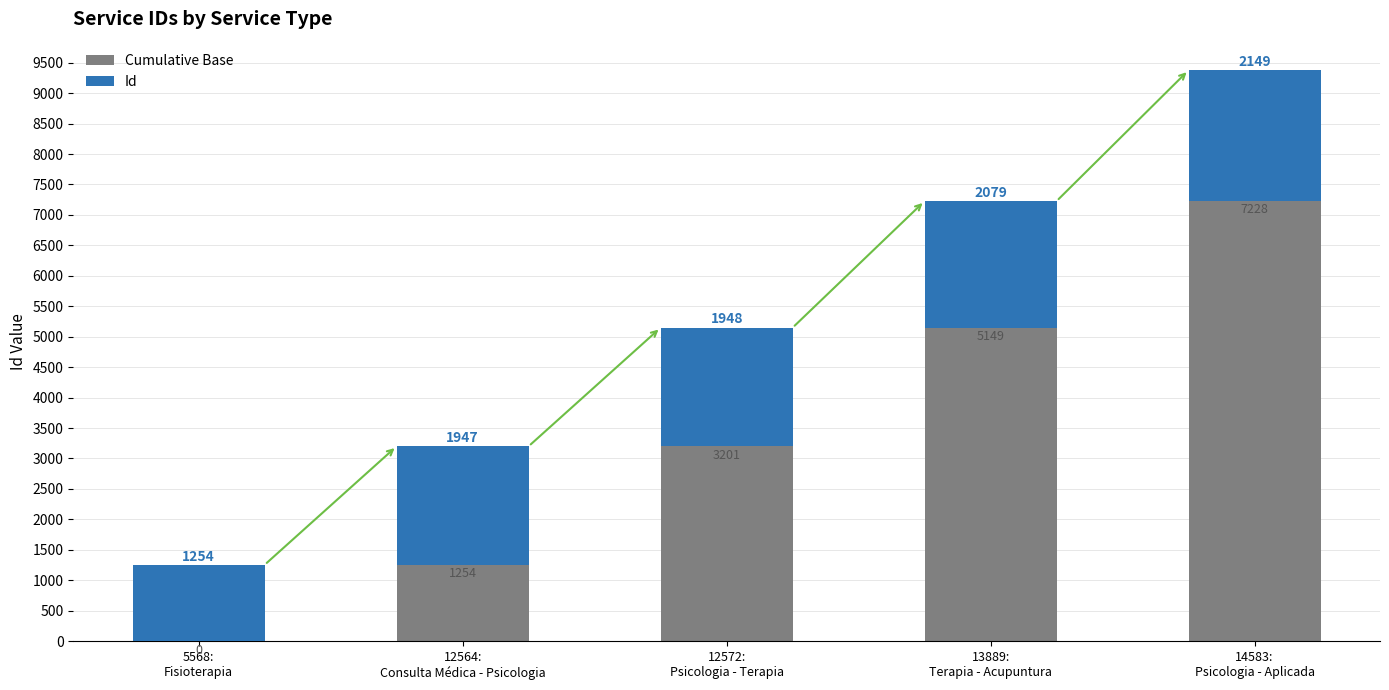

What is the highest value of the Cumulative Base series?

7228